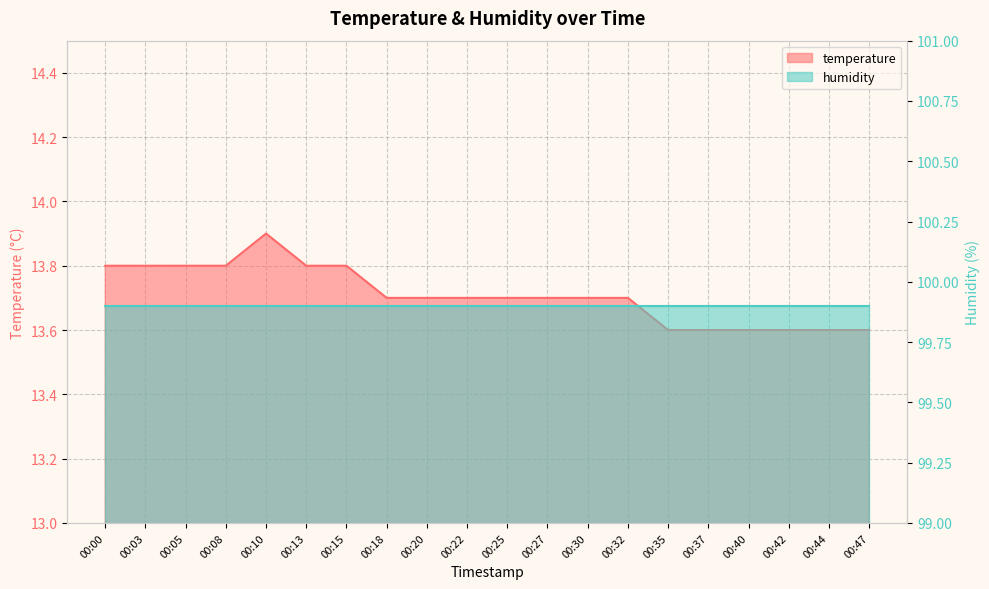

True or false: the data has more than 0 interior local peaks.

True